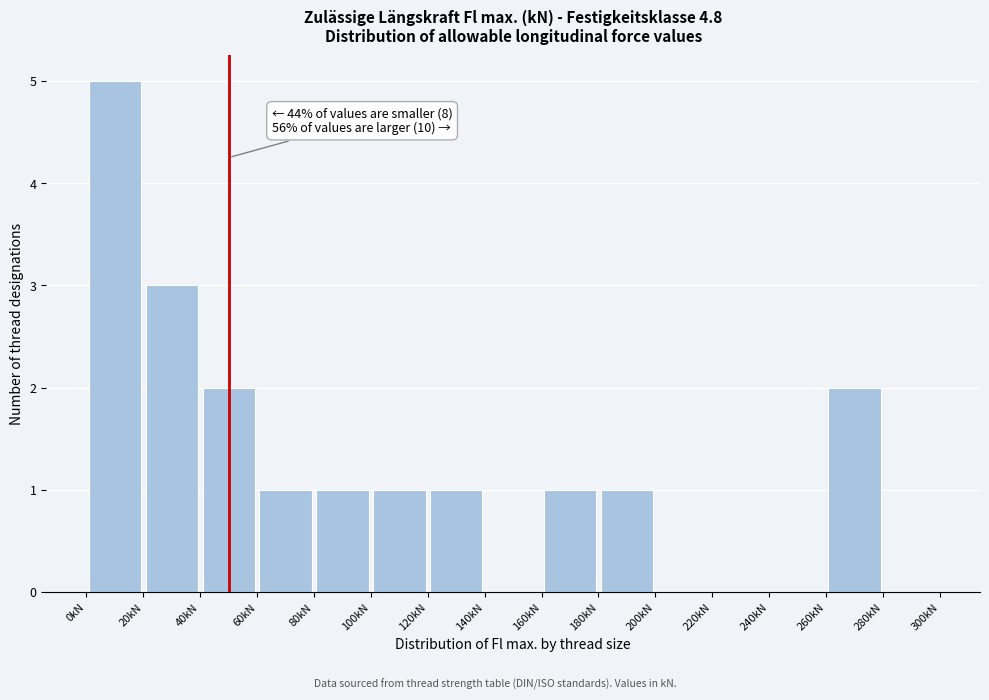

Which range on the x-axis has the tallest bar?

0 to 20